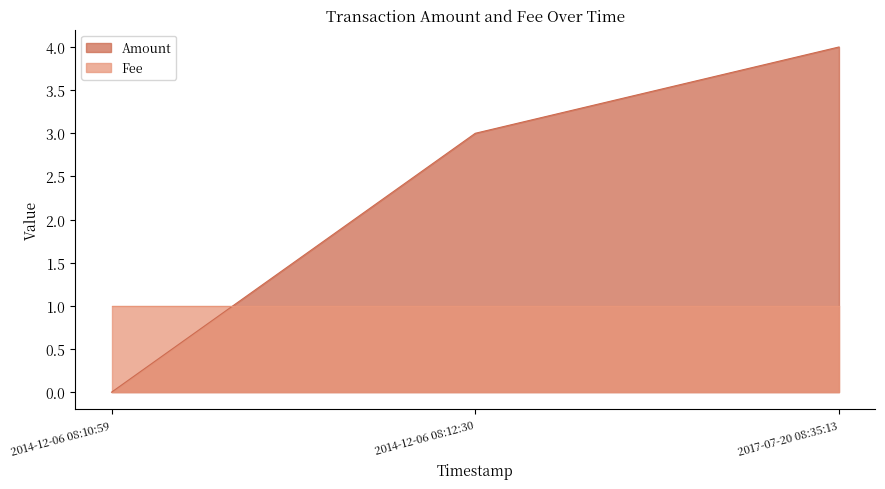

How many positive values are there?

2